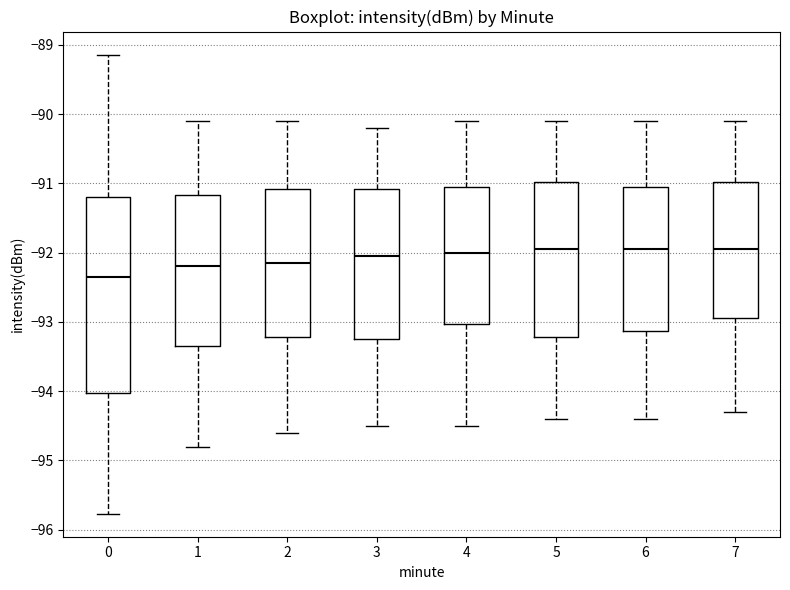

Reading left to right, transcribe this box plot: for each box, give where its median line is, the range the box spans, and where its two whiskers end, as read against the y-axis. The values are not printed on the chart, so give them approximately, as read against the axis.

0: median -92.4, box -94.0 to -91.2, whiskers -95.8 to -89.1
1: median -92.2, box -93.3 to -91.2, whiskers -94.8 to -90.1
2: median -92.1, box -93.2 to -91.1, whiskers -94.6 to -90.1
3: median -92.0, box -93.2 to -91.1, whiskers -94.5 to -90.2
4: median -92.0, box -93.0 to -91.0, whiskers -94.5 to -90.1
5: median -91.9, box -93.2 to -91.0, whiskers -94.4 to -90.1
6: median -91.9, box -93.1 to -91.0, whiskers -94.4 to -90.1
7: median -91.9, box -92.9 to -91.0, whiskers -94.3 to -90.1